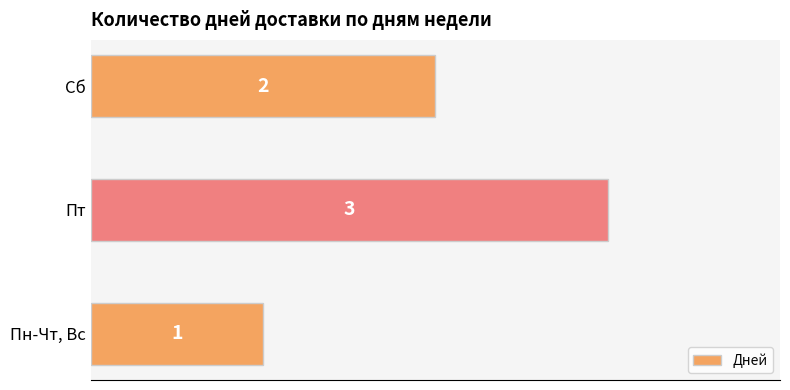

Reading top to bottom, extract all data points from this chart.

2	3	1